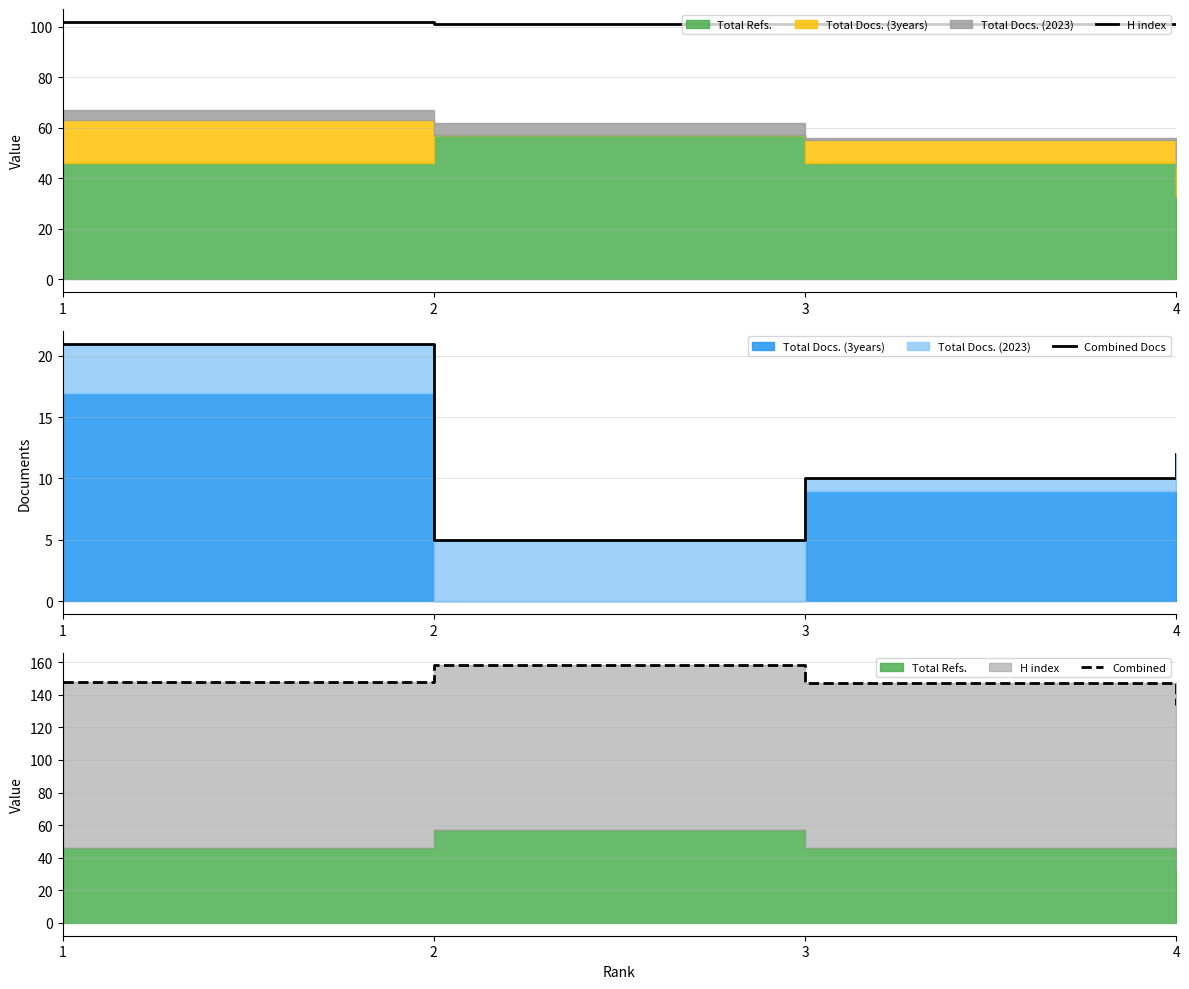

True or false: Combined Docs and Combined cross at least once.

False